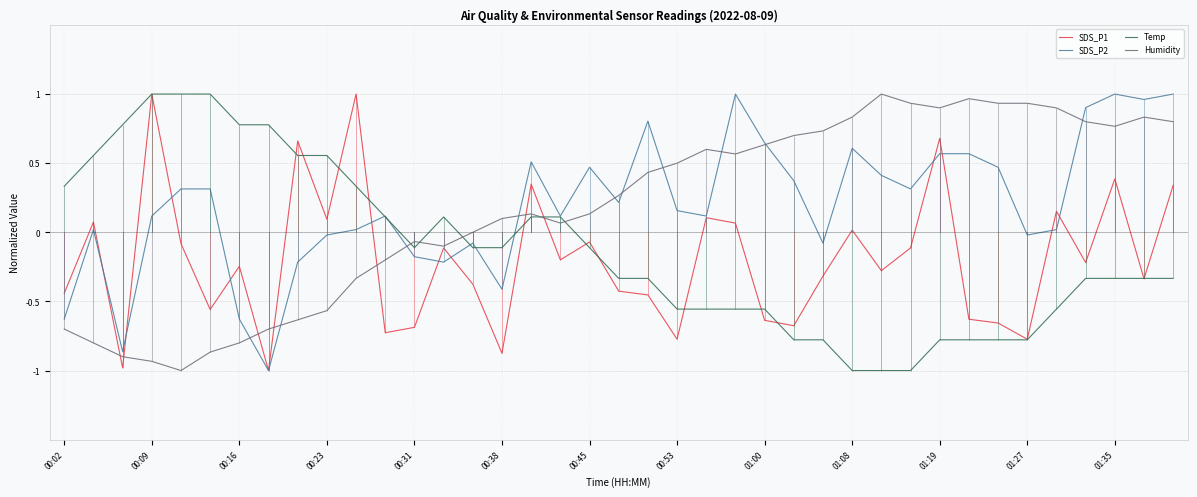

Is the value of Temp at 00:09 greater than the value of SDS_P1 at 00:23?

Yes